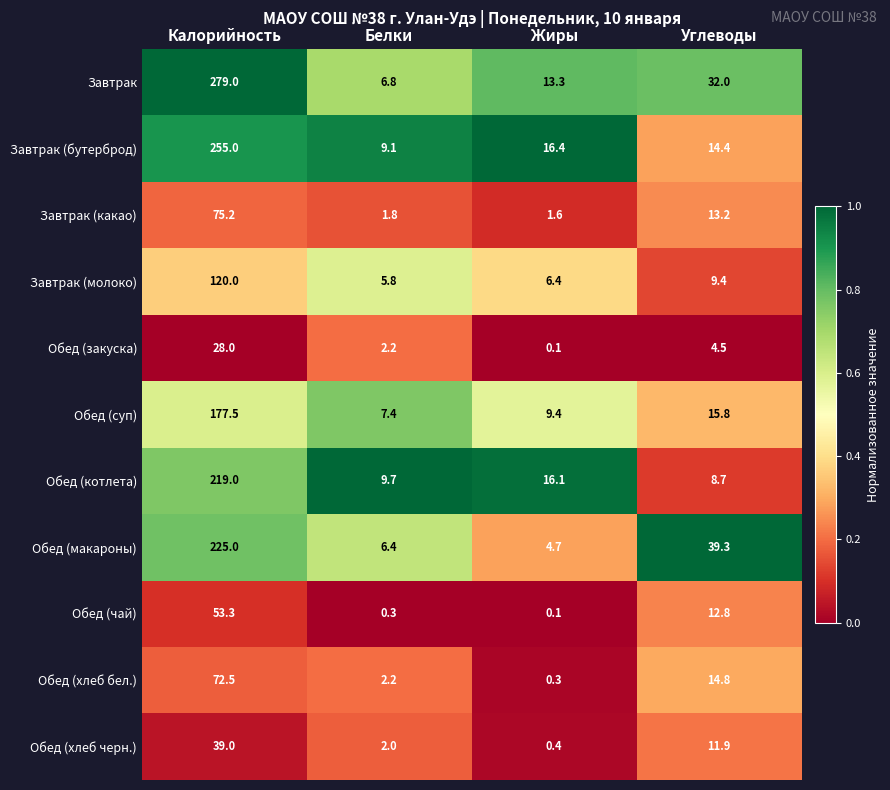

Is it true that Завтрак (молоко) equals 2.9 at Жиры?

False